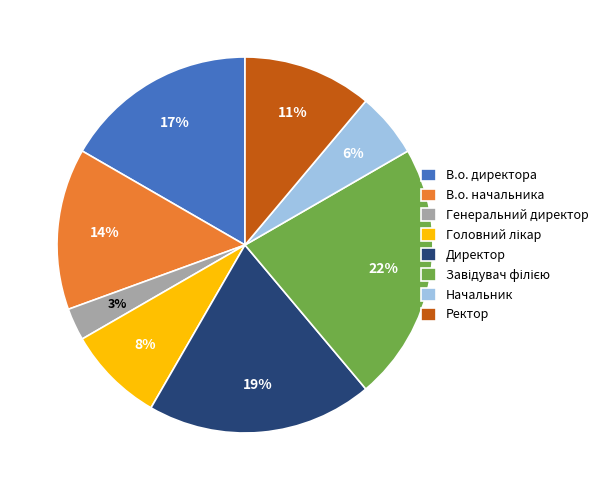

To the nearest percent, what is the difference between the largest and smallest slice percentages?

19%